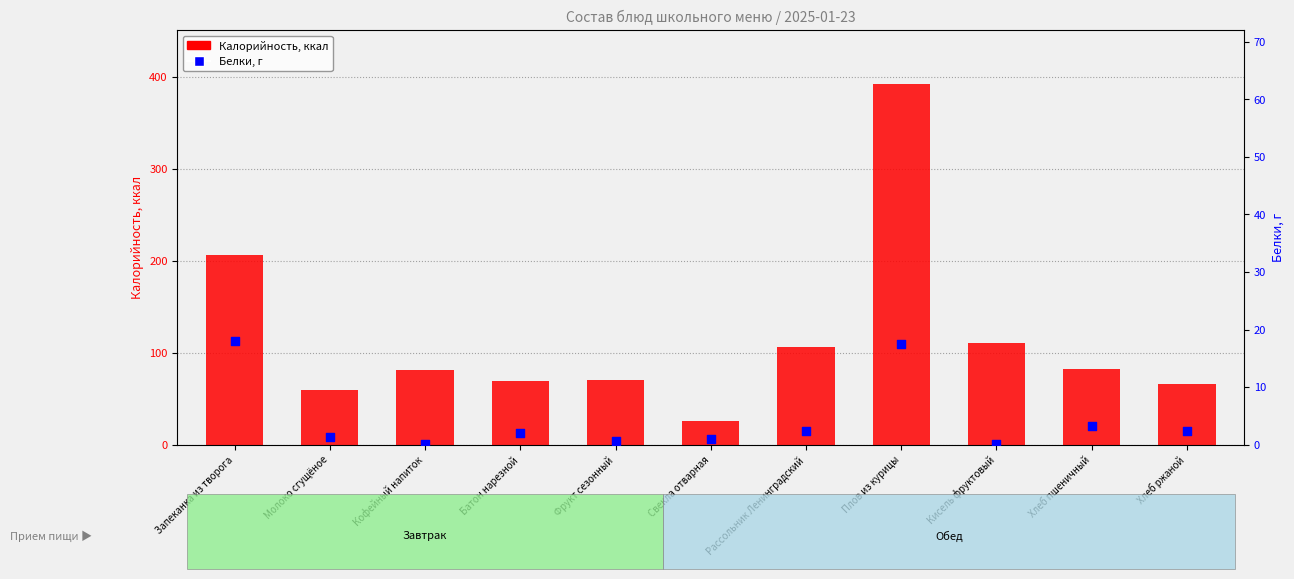

At which category is the sum across all series the highest?

Плов из курицы